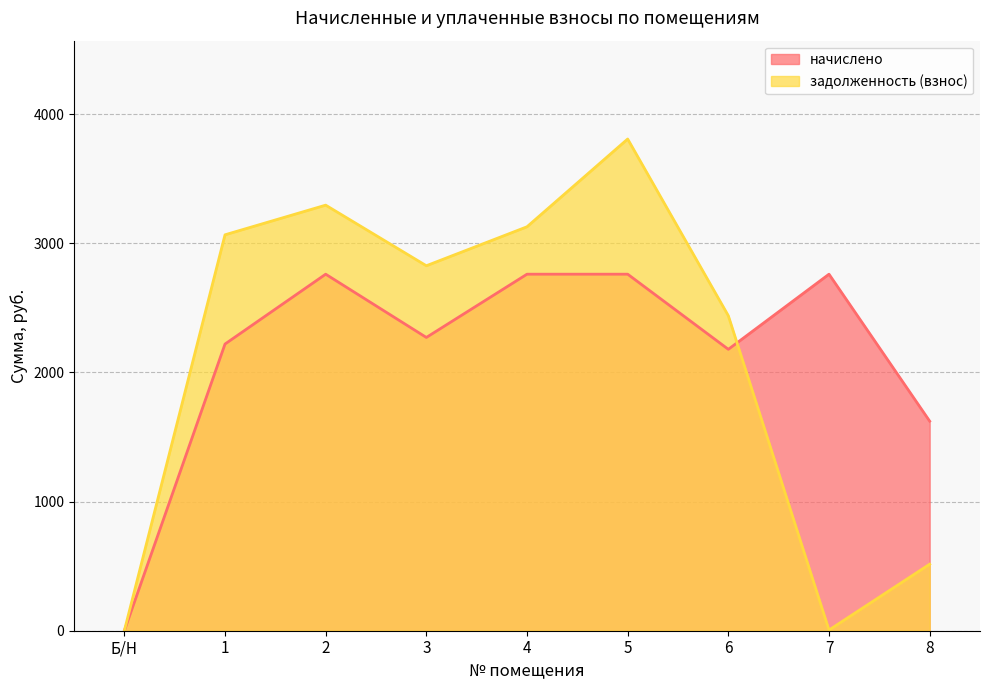

Where is начислено nearest to the value 1380?

8